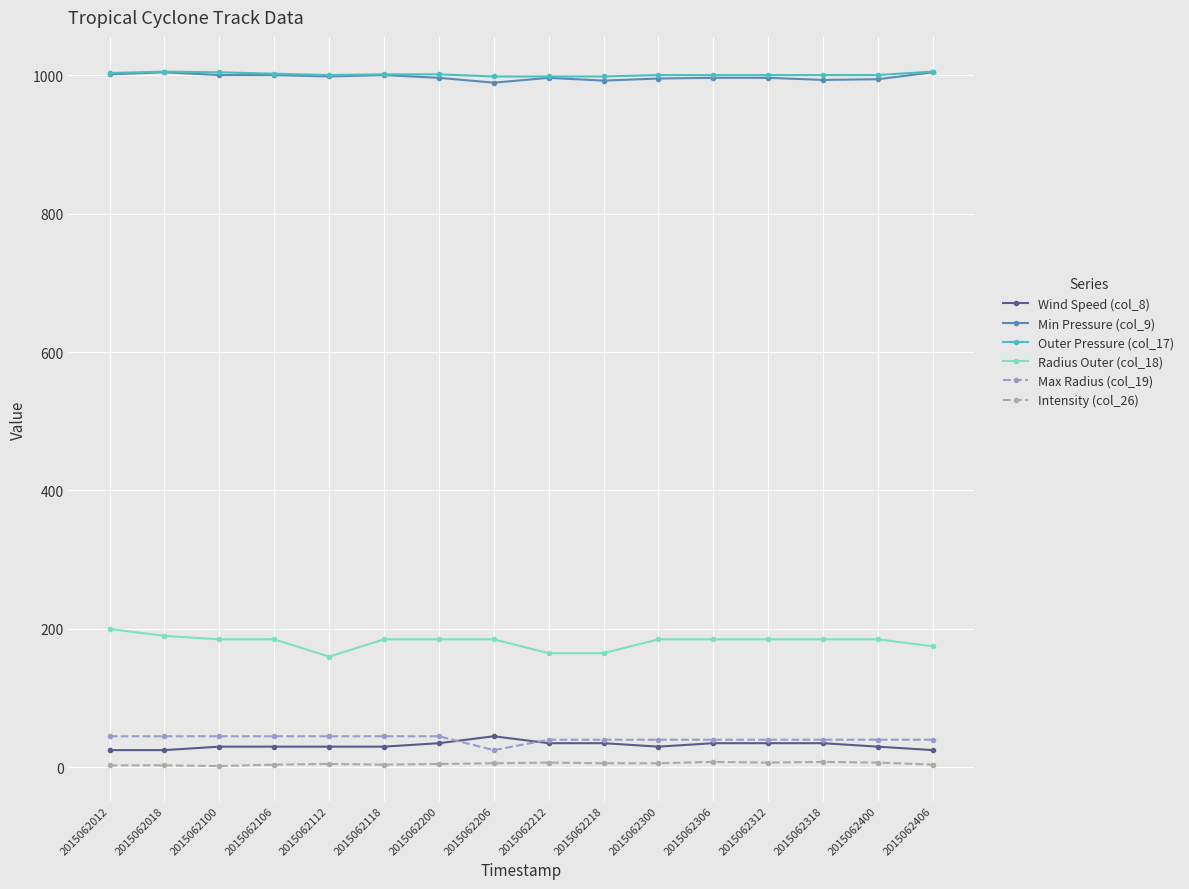

What is the difference between the maximum and minimum values in the Max Radius (col_19) series?

20